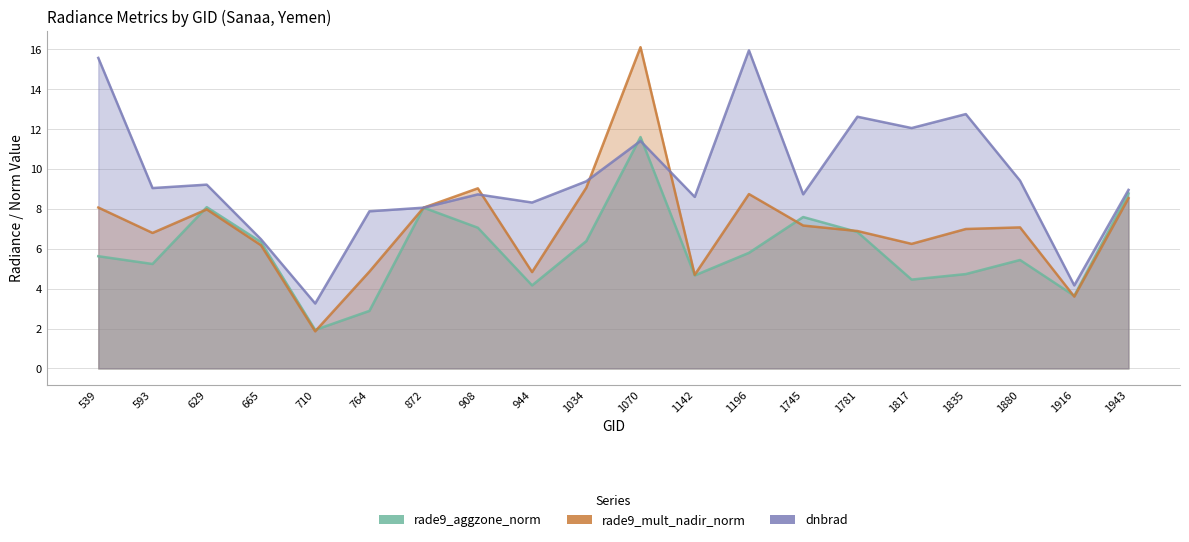

How many lines are shown in the chart?

3